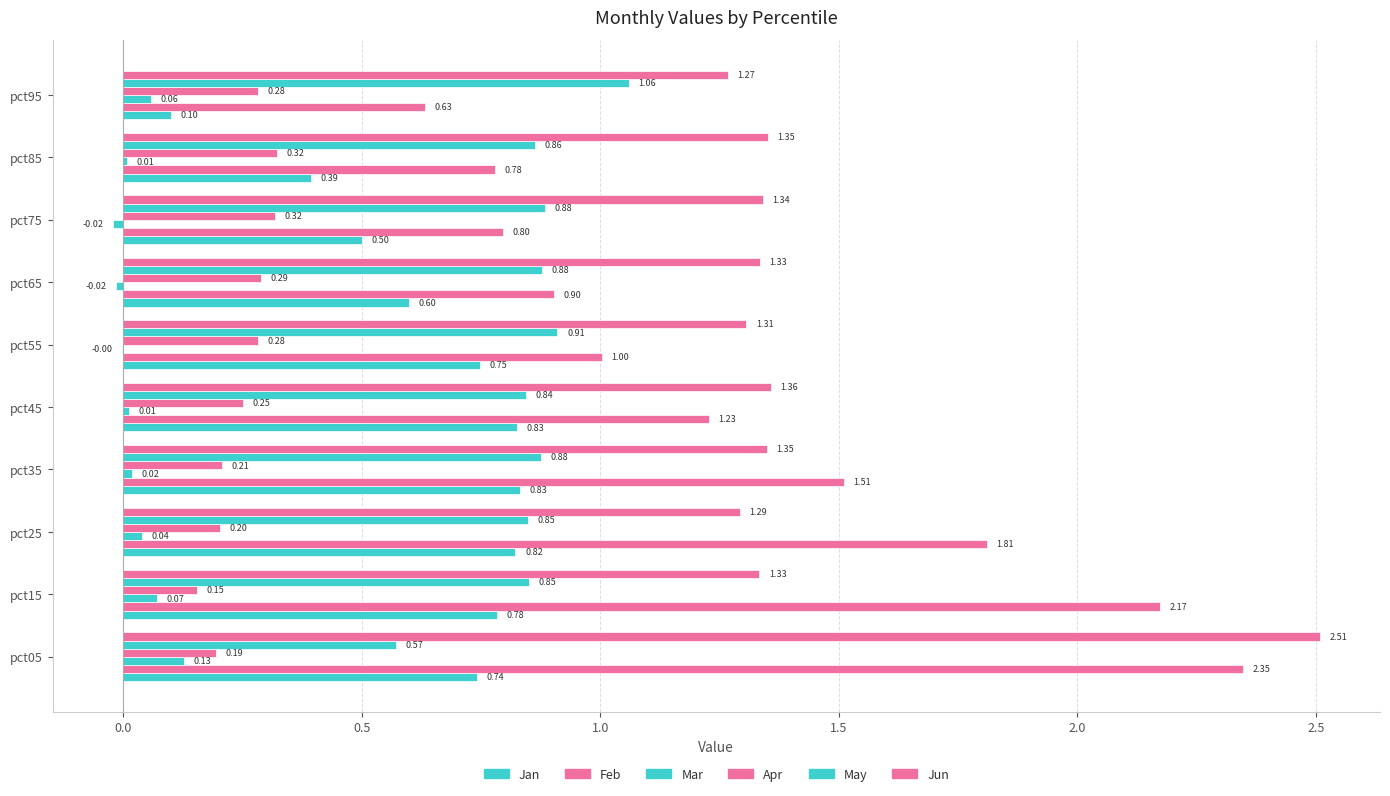

How many series are shown in this chart?

6